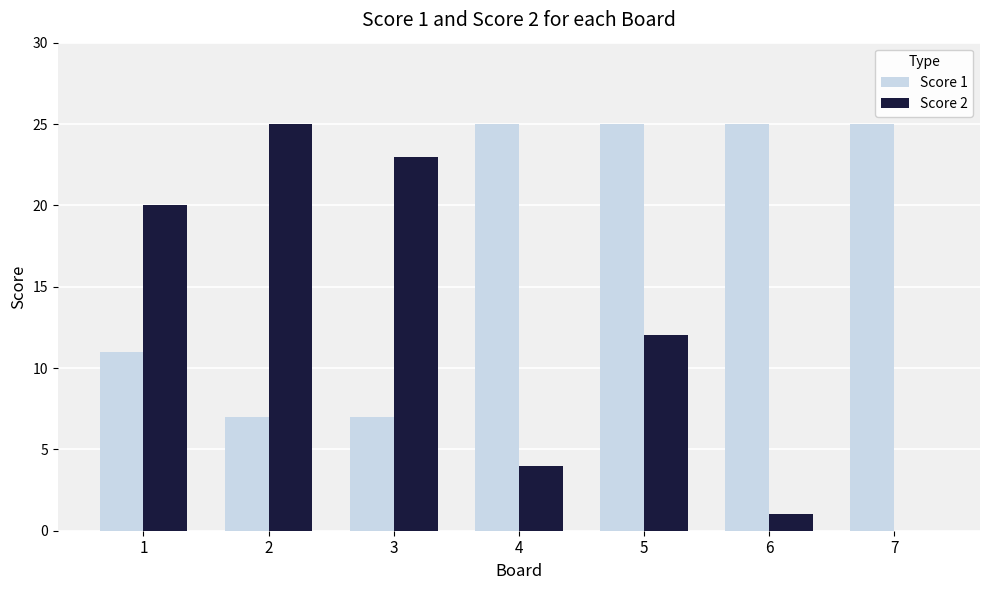

Reading left to right, list all the values displayed in this chart.

Score 1: 1=11	2=7	3=7	4=25	5=25	6=25	7=25
Score 2: 1=20	2=25	3=23	4=4	5=12	6=1	7=0